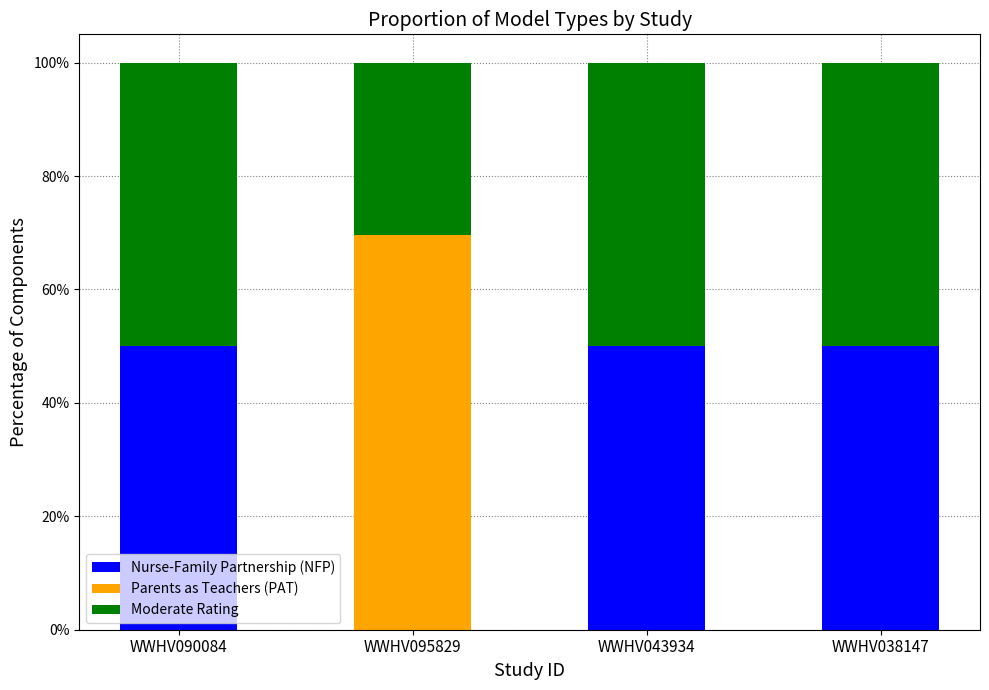

The value of Nurse-Family Partnership (NFP) at WWHV043934 is 10.9. True or false?

False